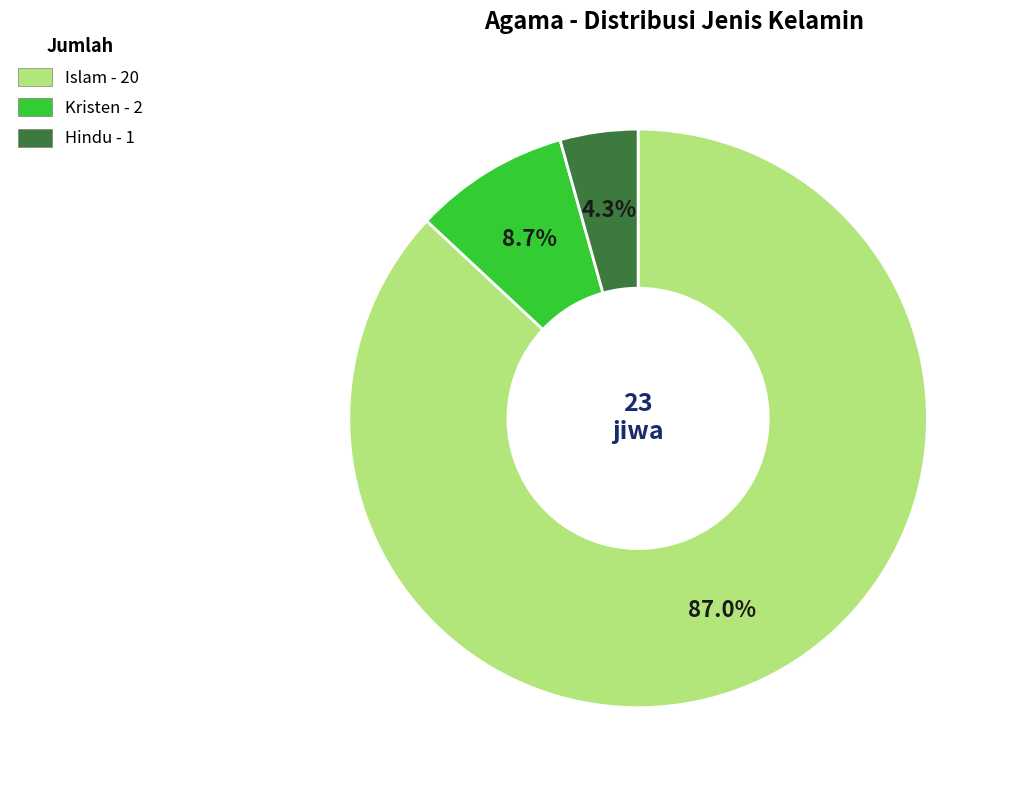

What is the total percentage of Hindu and Islam?

91.3%